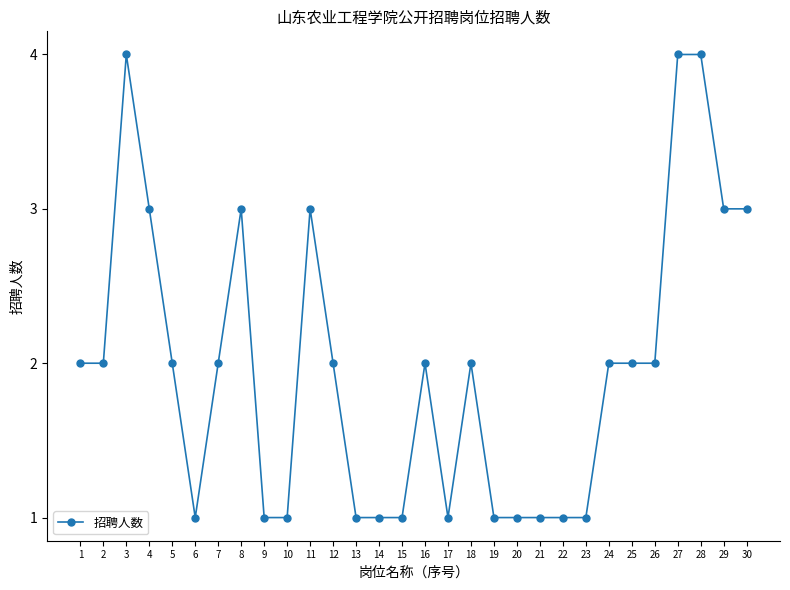

True or false: the data shows 1 at 24.

False